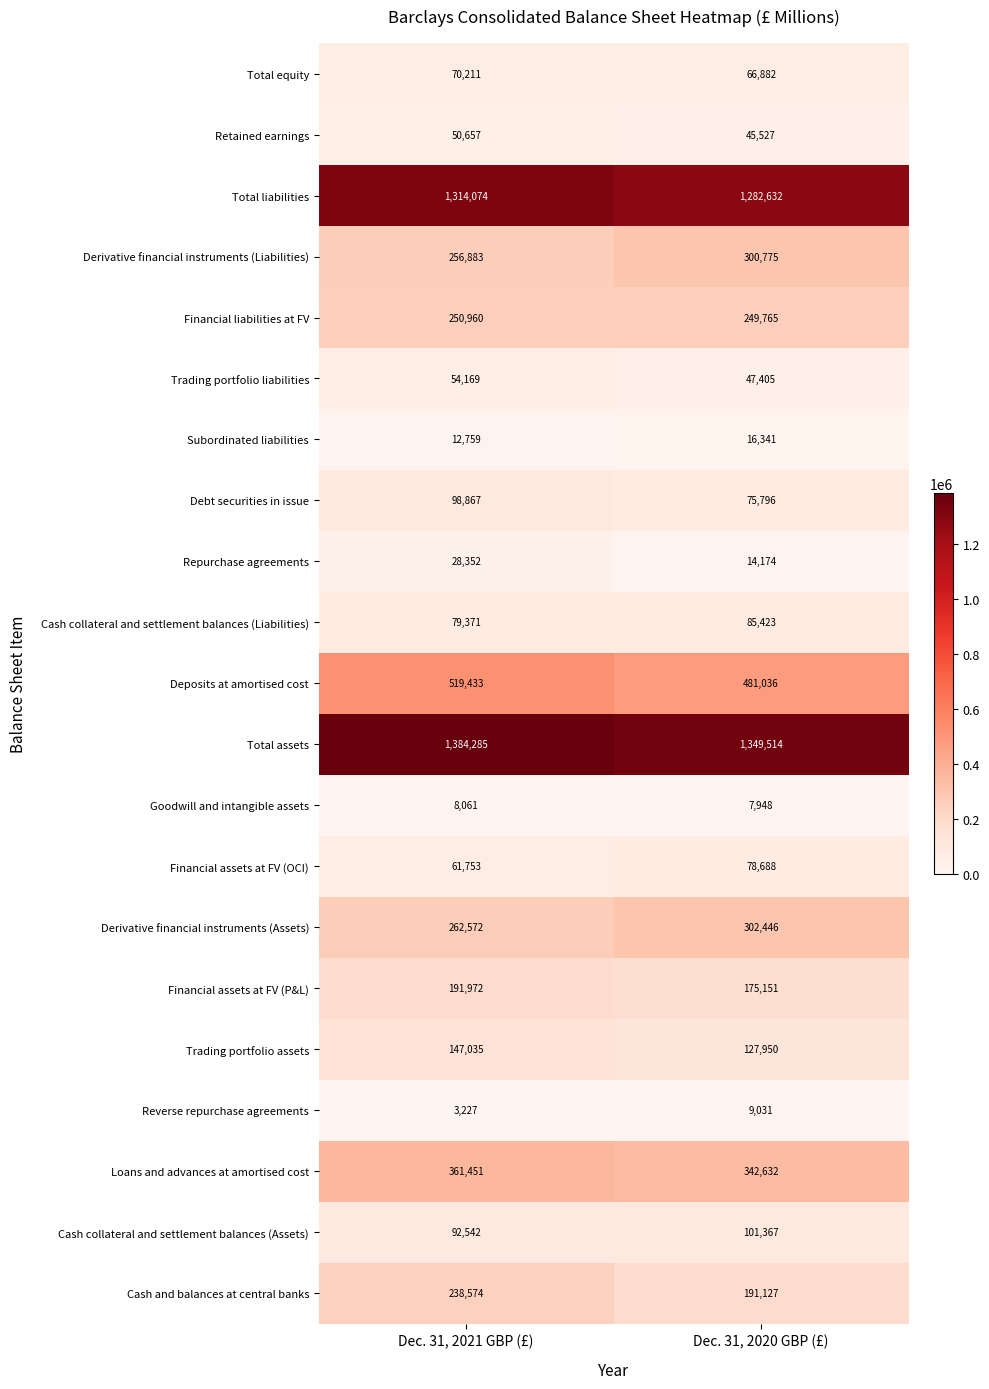

What is the sum of all Total liabilities values?

2596706